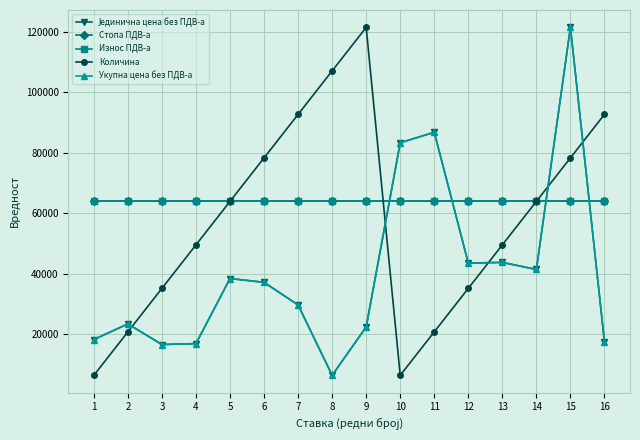

Which label corresponds to the largest value in the chart?

15